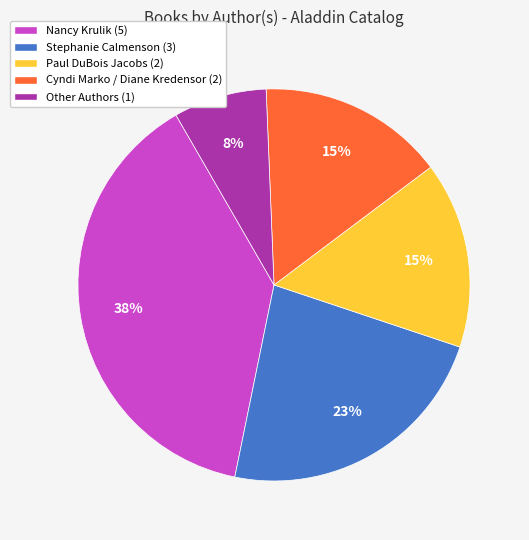

True or false: Nancy Krulik accounts for 38% of the total.

True